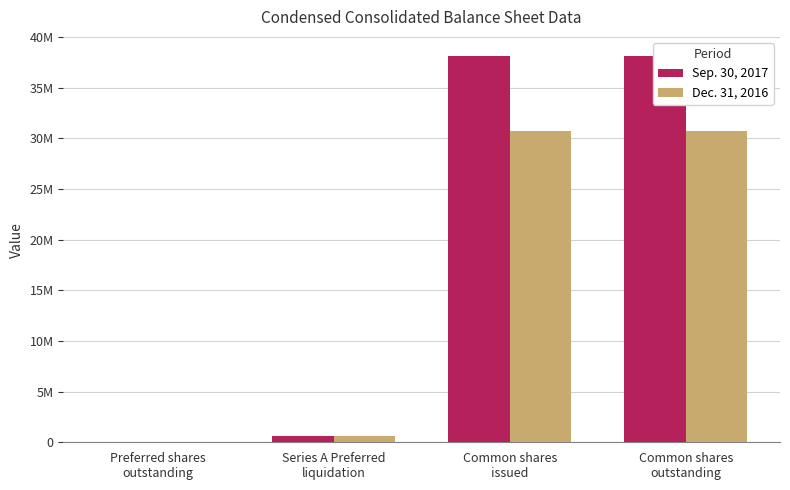

True or false: Sep. 30, 2017 has a value of 16277 at Preferred shares
outstanding.

False